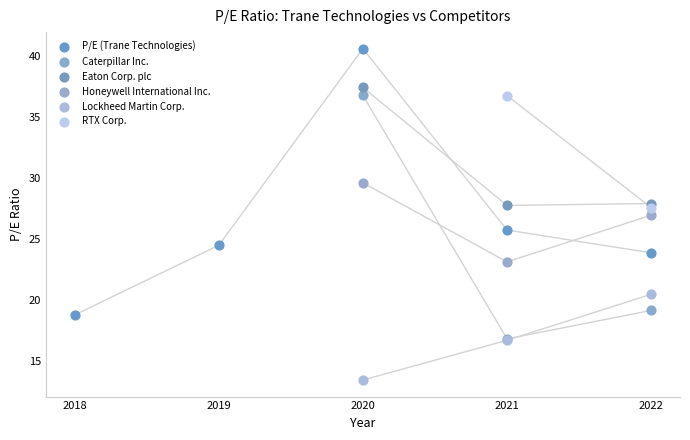

What are all the series names shown in the legend?

P/E (Trane Technologies), Caterpillar Inc., Eaton Corp. plc, Honeywell International Inc., Lockheed Martin Corp., RTX Corp.